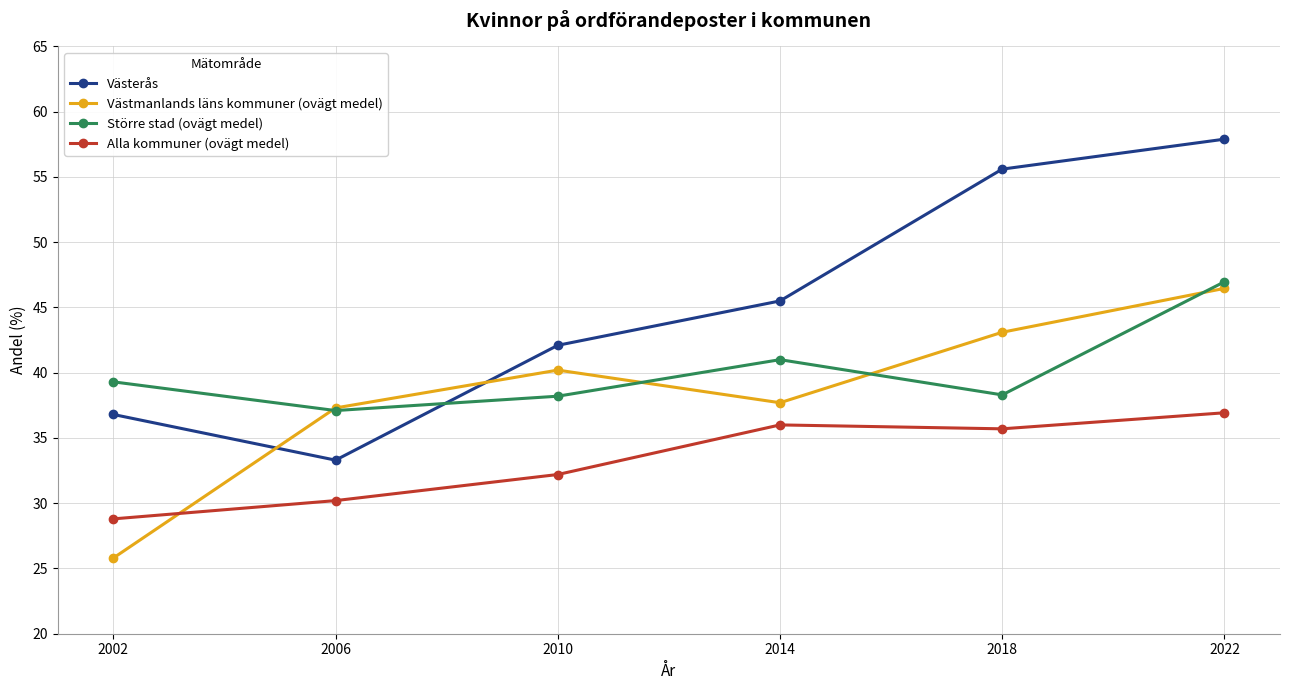

How many data points in Alla kommuner (ovägt medel) are less than 35?

3